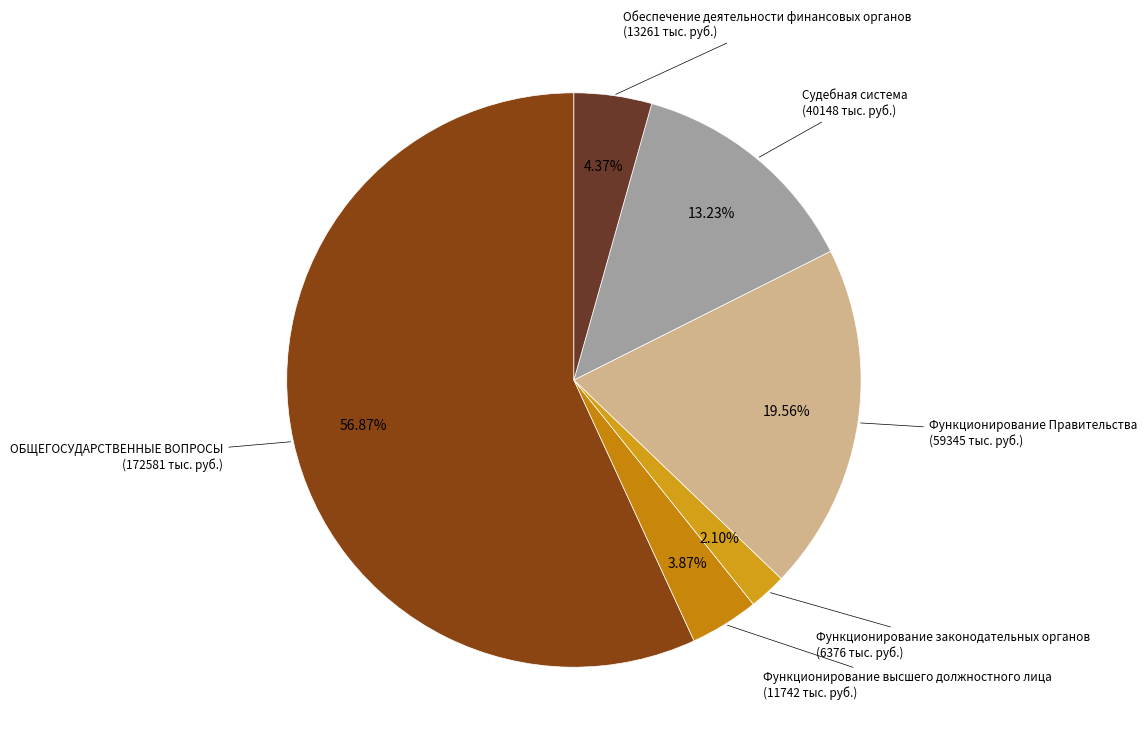

Does any single category account for the majority?

Yes